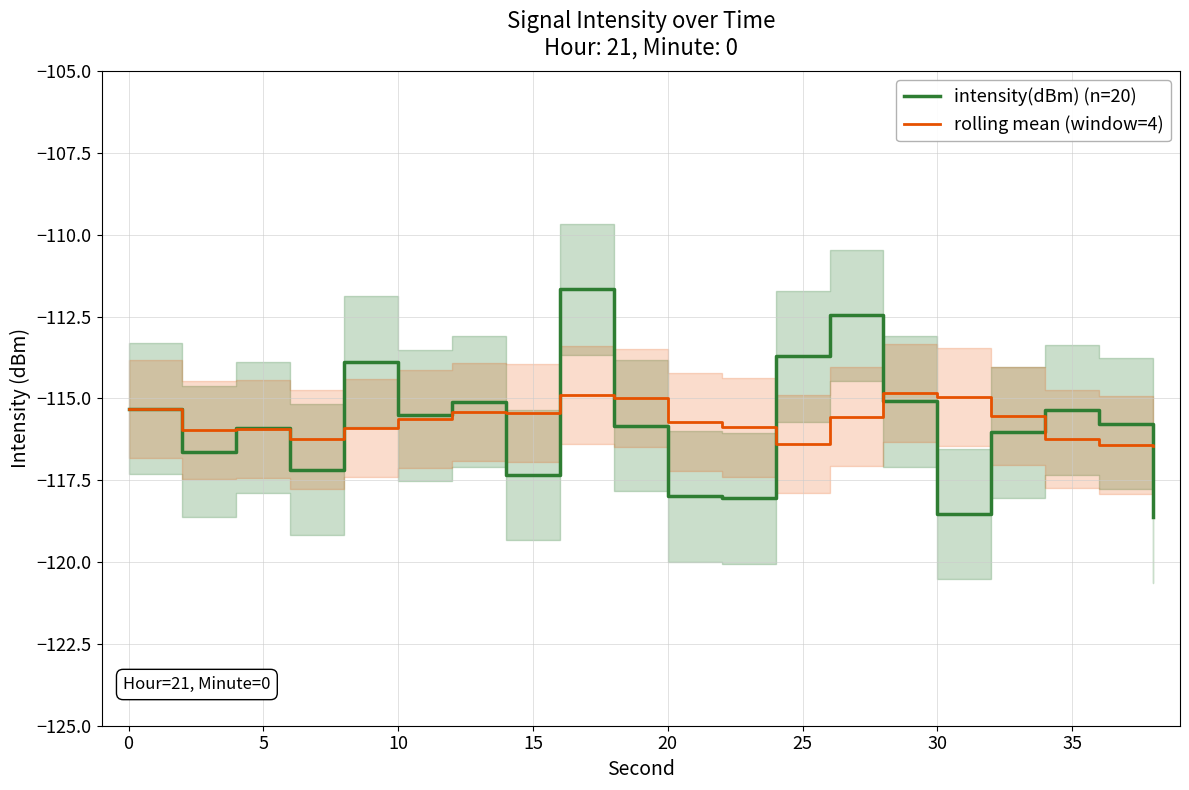

Is it true that rolling mean (window=4) equals -114.9 at 30?

True